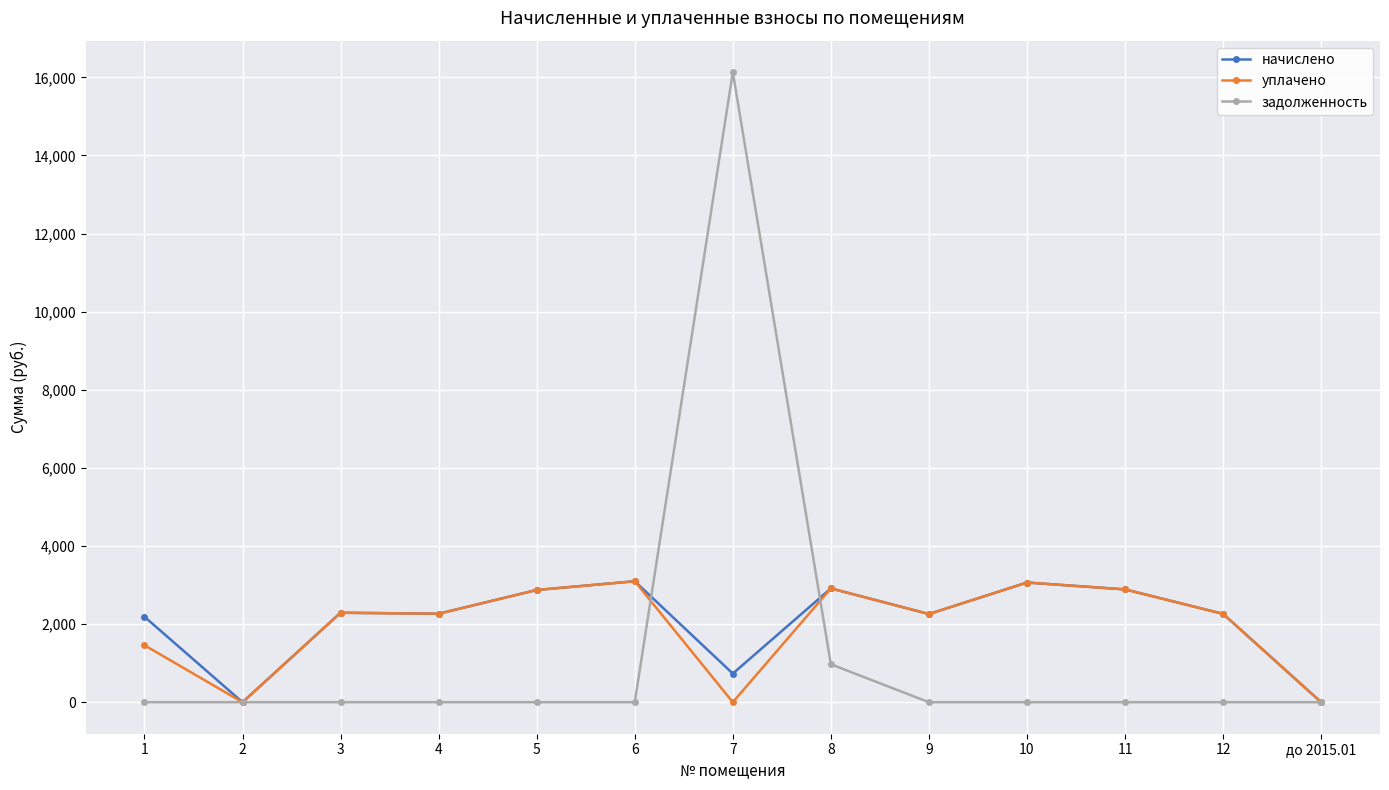

Where is the first local minimum for начислено?

2